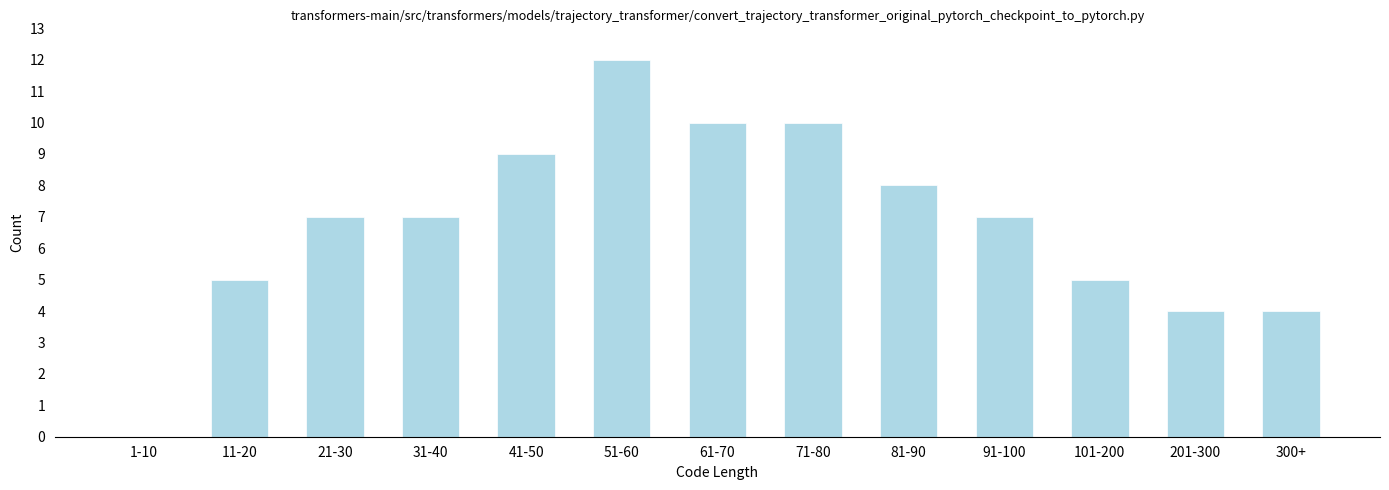

Reading left to right, what are all the values shown in this chart?

1-10=0	11-20=5	21-30=7	31-40=7	41-50=9	51-60=12	61-70=10	71-80=10	81-90=8	91-100=7	101-200=5	201-300=4	300+=4